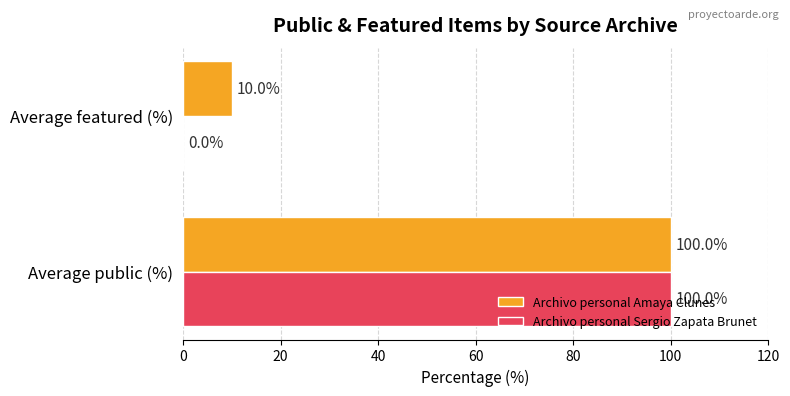

Which series has the largest total across all categories?

Archivo personal Amaya Clunes